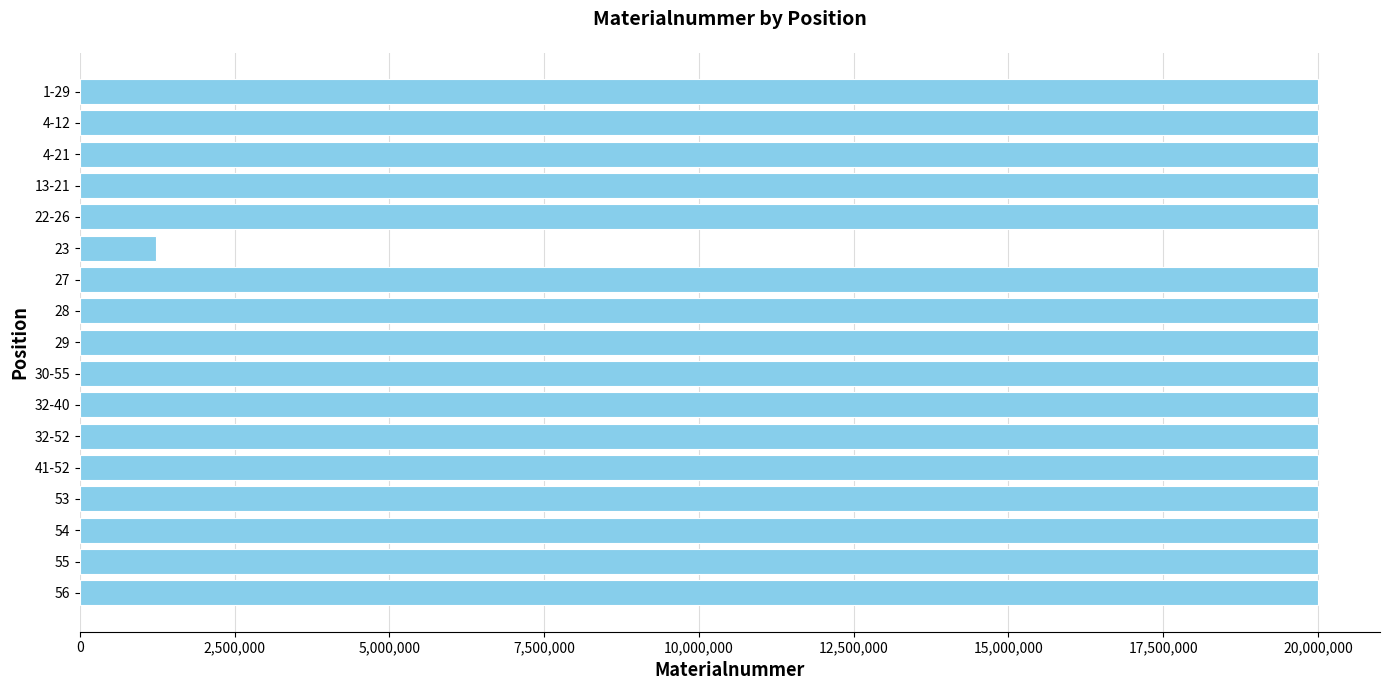

Is it true that the value at 23 is 1222667?

True